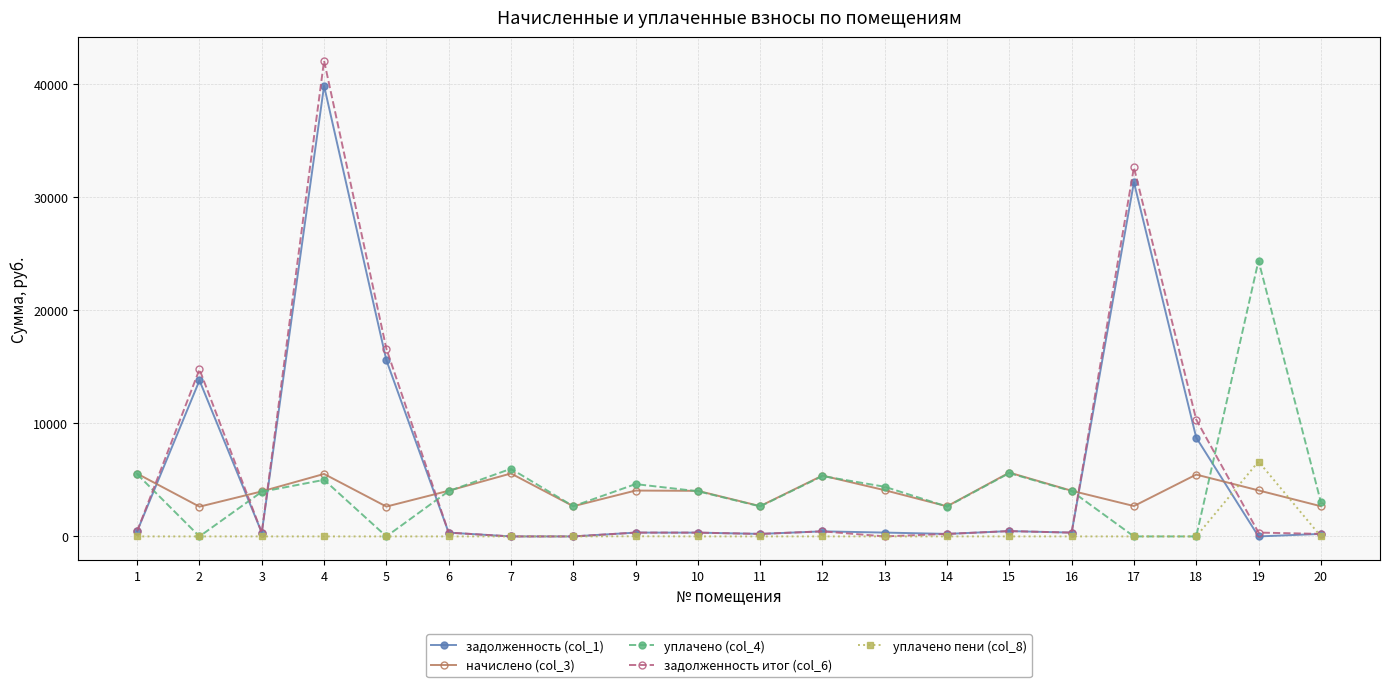

List the series in order of their peak value, lowest first.

начислено (col_3), уплачено пени (col_8), уплачено (col_4), задолженность (col_1), задолженность итог (col_6)